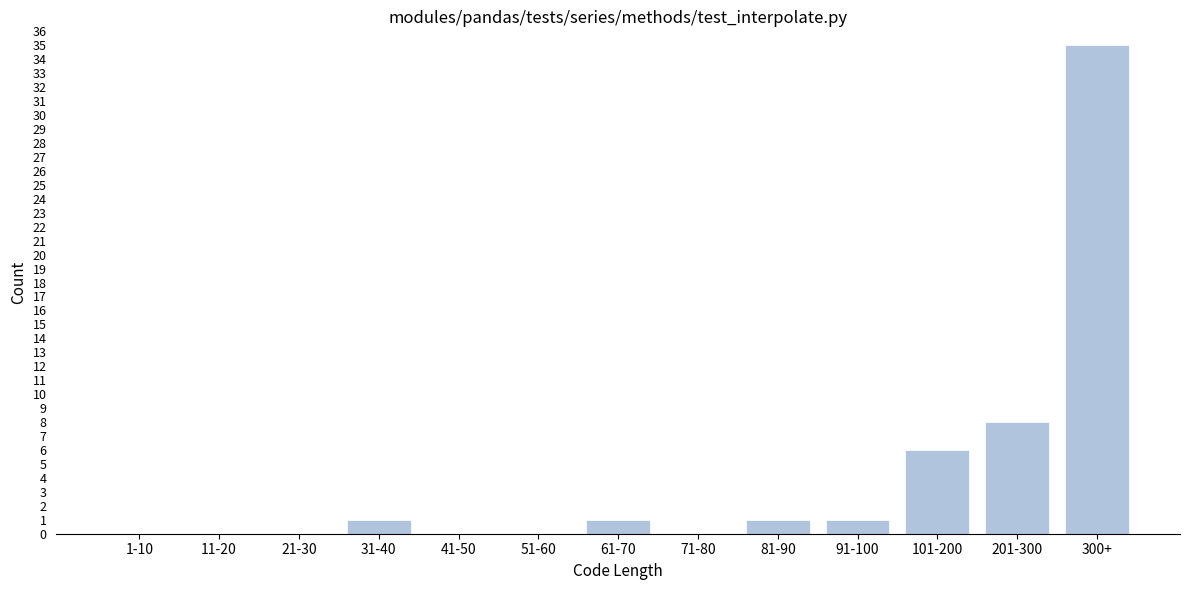

Reading right to left, transcribe all the data shown in this chart.

300+=35	201-300=8	101-200=6	91-100=1	81-90=1	71-80=0	61-70=1	51-60=0	41-50=0	31-40=1	21-30=0	11-20=0	1-10=0